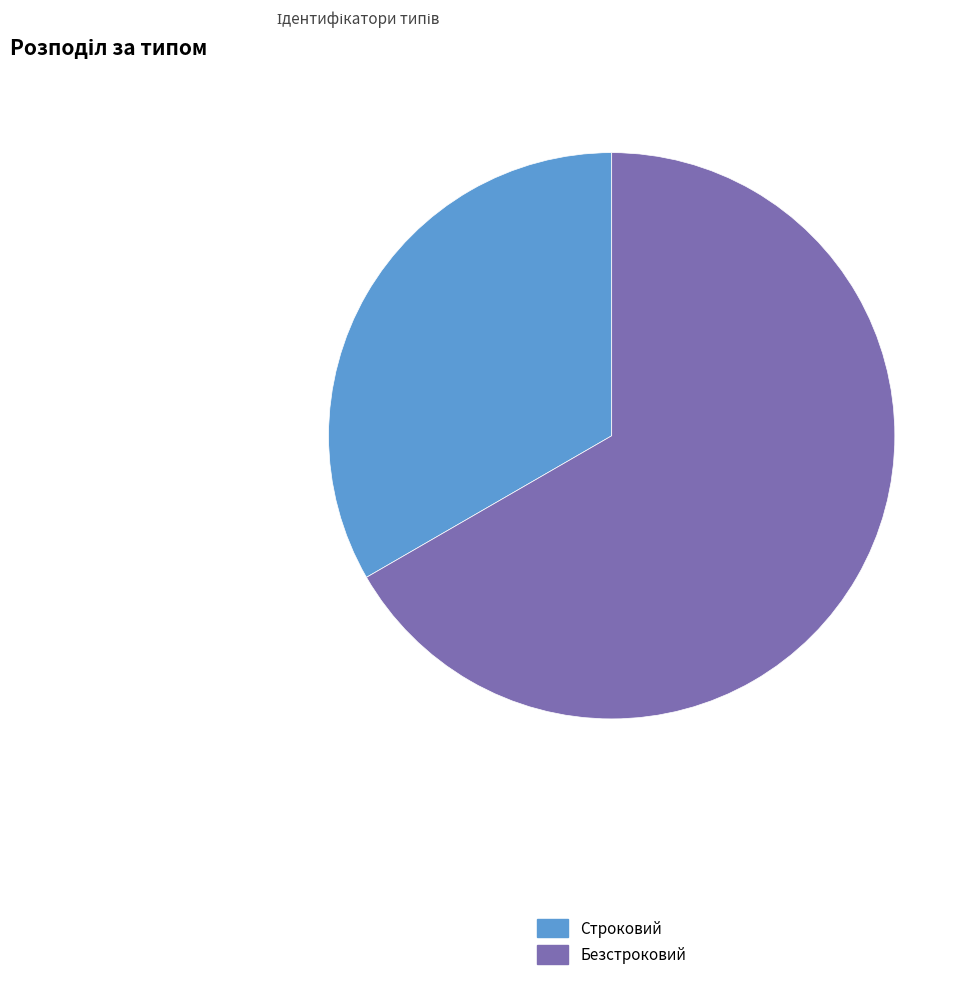

Does any single category account for the majority?

Yes